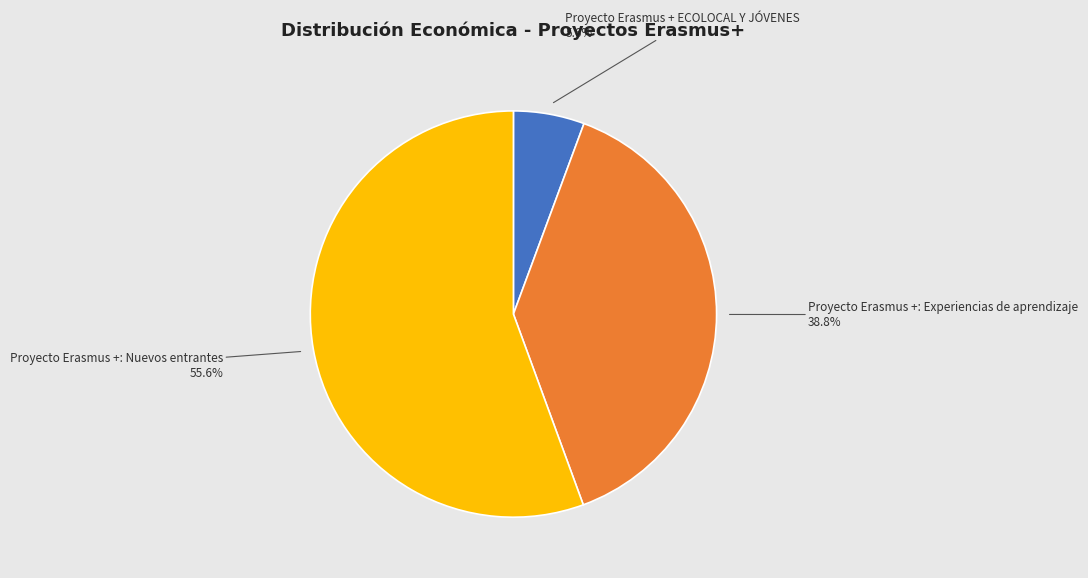

Approximately how many times larger is the value at Proyecto Erasmus + ECOLOCAL Y JÓVENES compared to Proyecto Erasmus +: Nuevos entrantes?

0.1